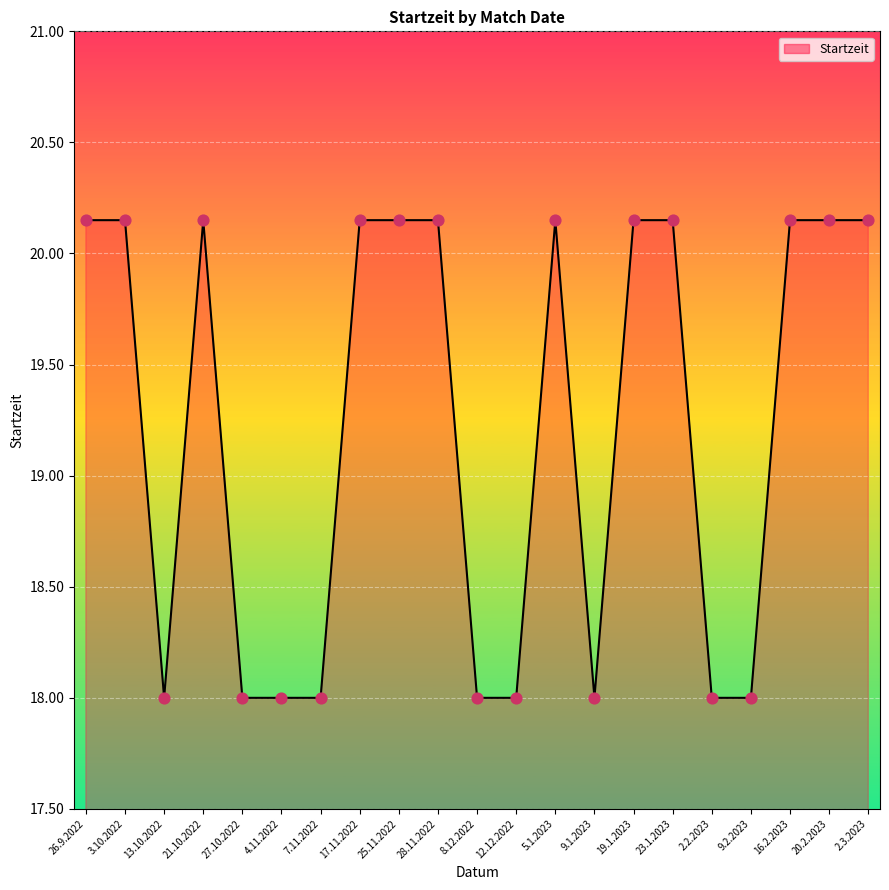

Between 16.2.2023 and 7.11.2022, which is larger?

16.2.2023